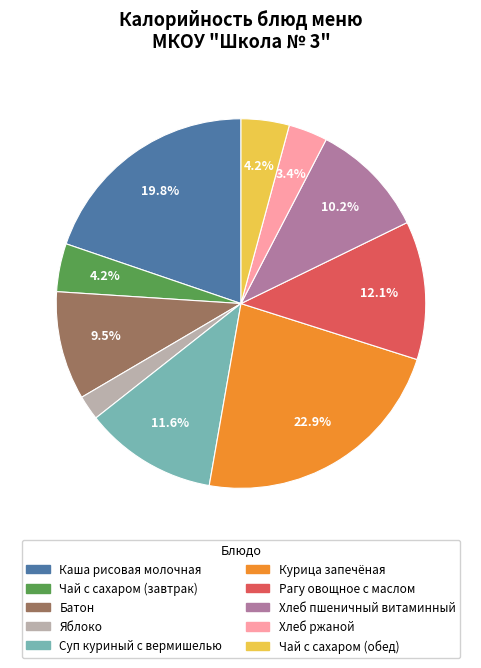

Is there any slice that represents more than half of the pie?

No